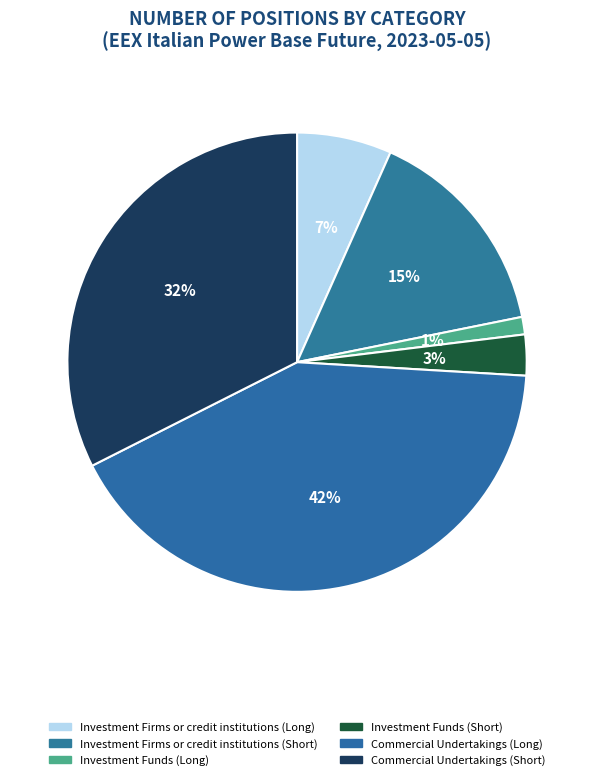

How many slices are in this pie chart?

6